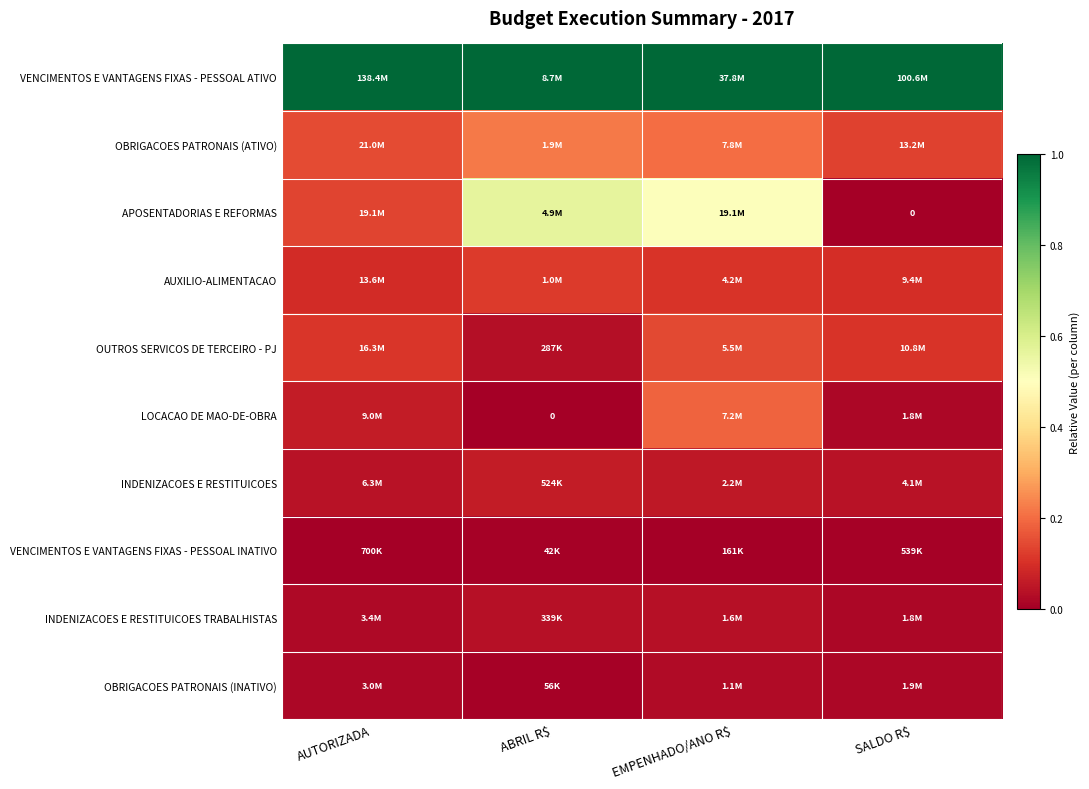

True or false: LOCACAO DE MAO-DE-OBRA has a value of -0.1 at ABRIL R$.

False